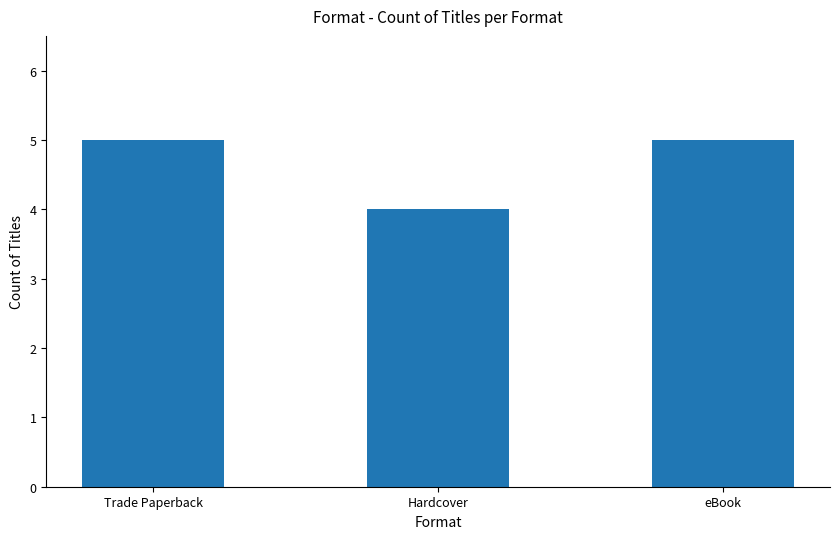

What is the average value?

5